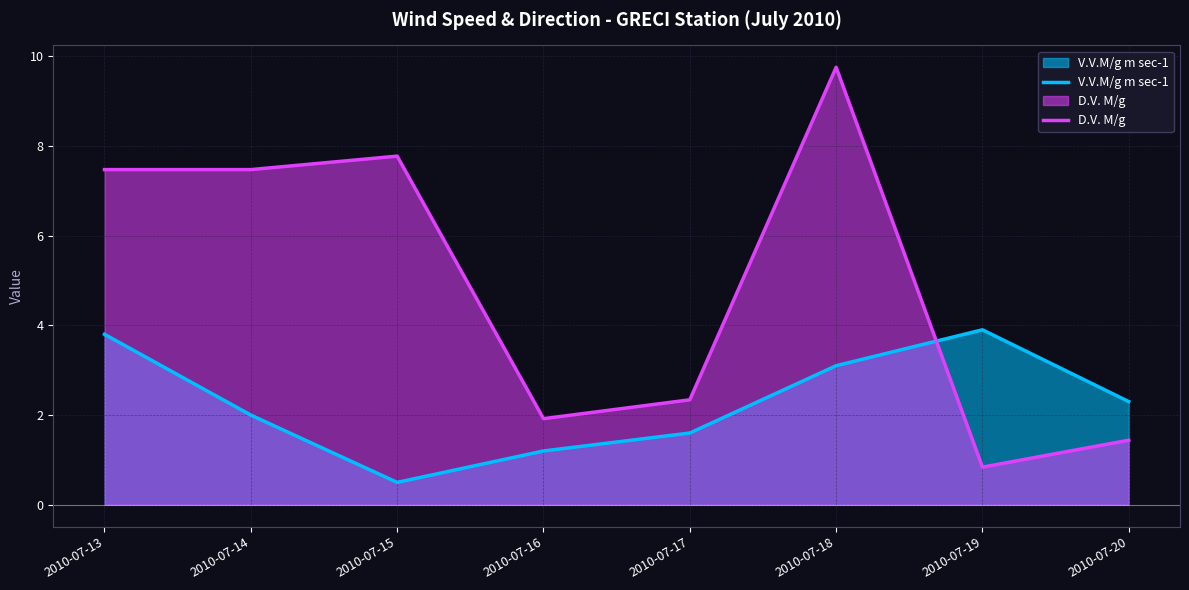

List the series in order of their peak value, lowest first.

V.V.M/g m sec-1, D.V. M/g